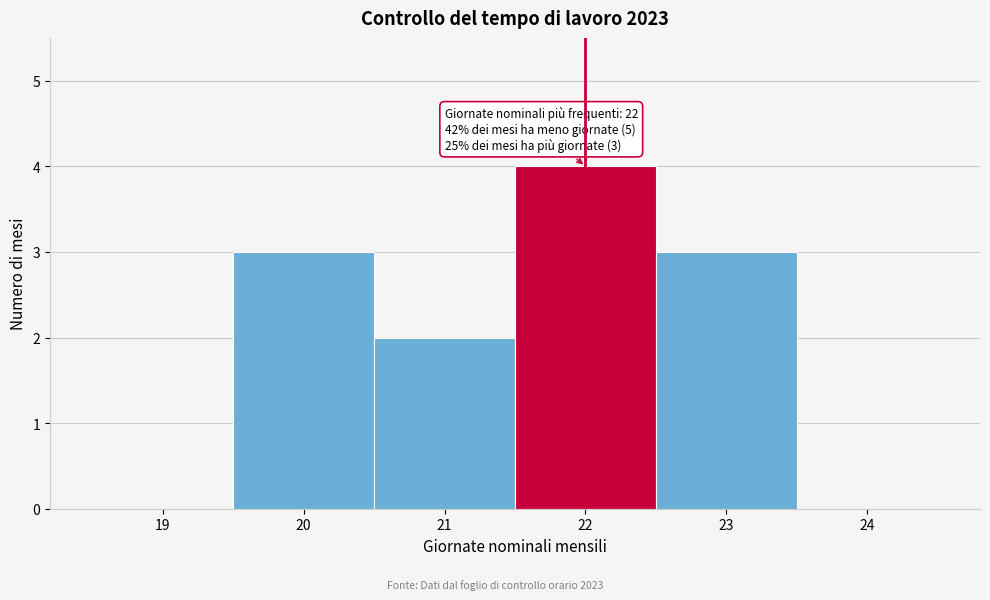

Reading left to right, extract all data points from this chart.

19=0	20=3	21=2	22=4	23=3	24=0